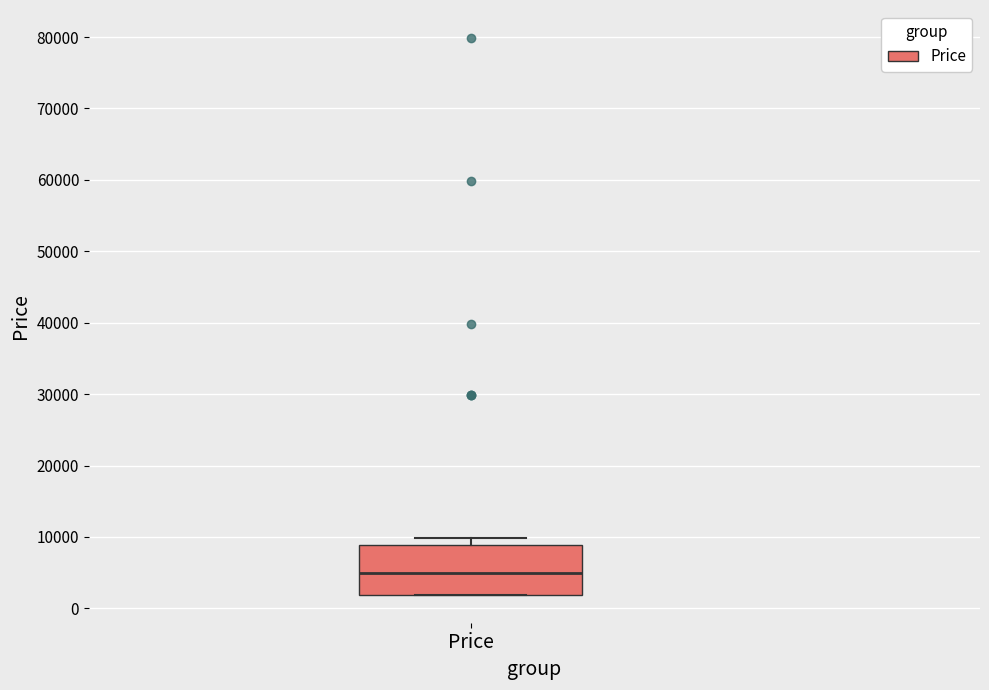

Transcribe this box plot: give where the median line is, the range the box spans, and where the two whiskers end, as read against the y-axis. The values are not printed on the chart, so give them approximately, as read against the axis.

median 5000, box 2000 to 9000, whiskers 2000 to 10000